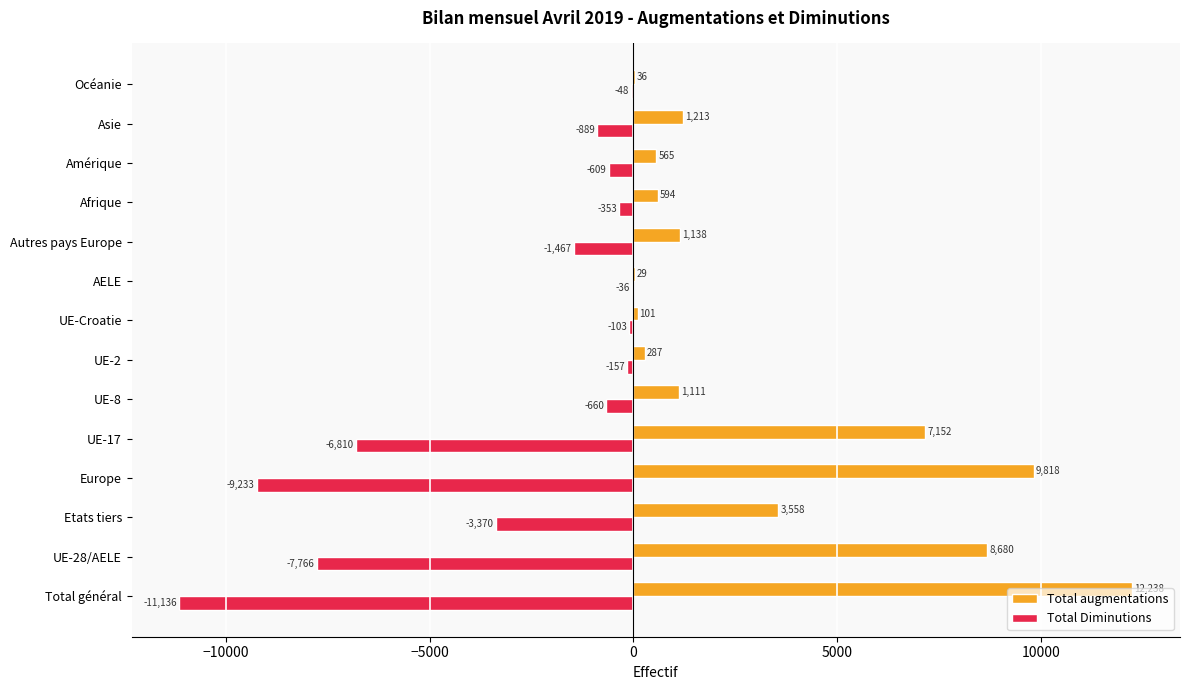

What is the sum of all Total Diminutions values?

-42637